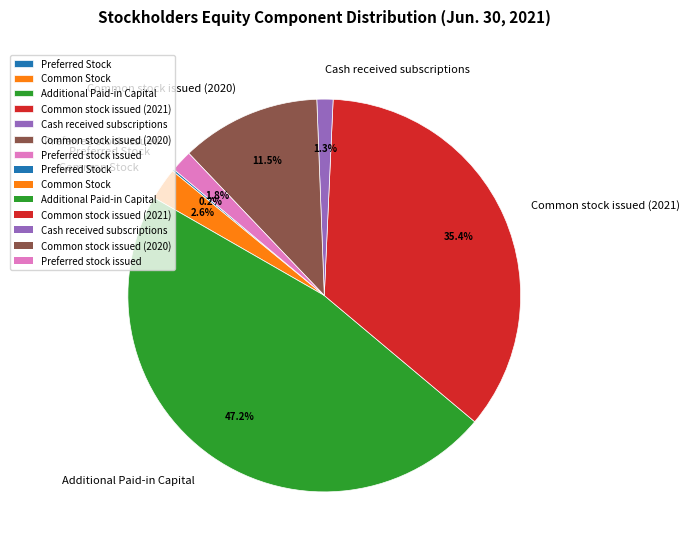

Is there any slice that represents more than half of the pie?

No